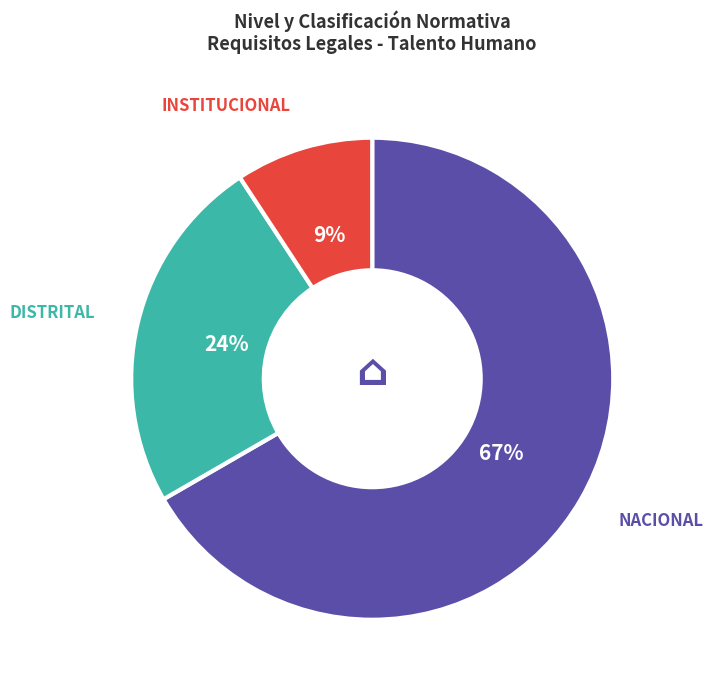

Is there any slice that represents more than half of the pie?

Yes